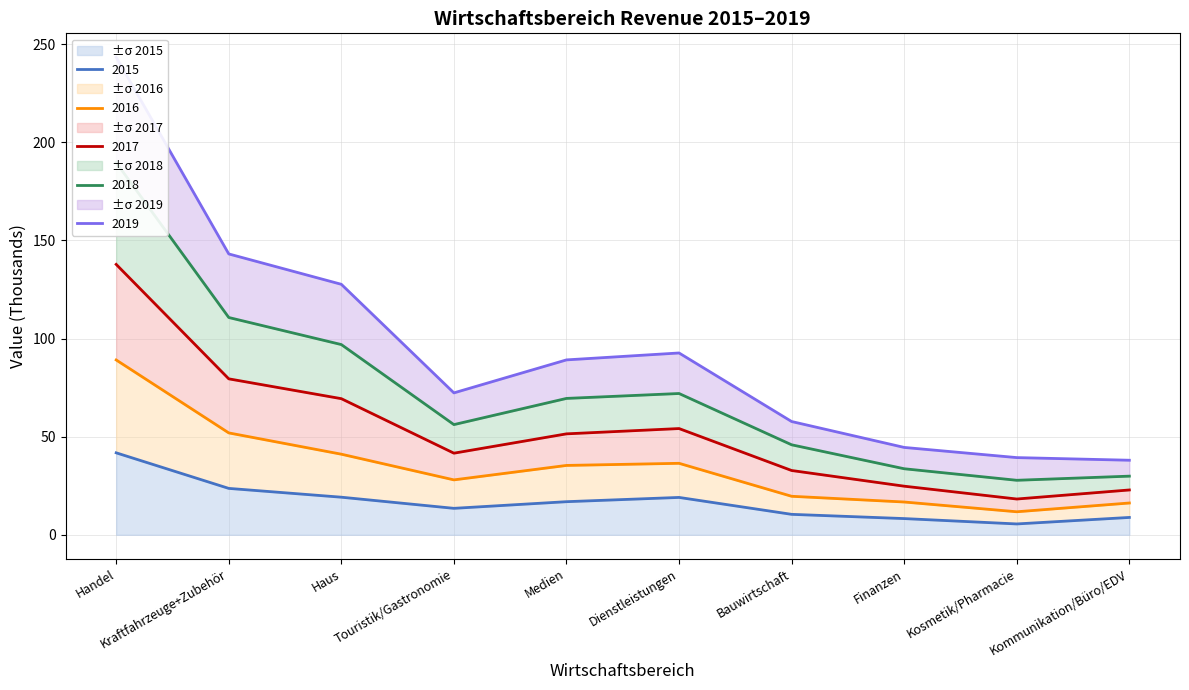

The value of ±σ 2015 at Kommunikation/Büro/EDV is 8.8. True or false?

True